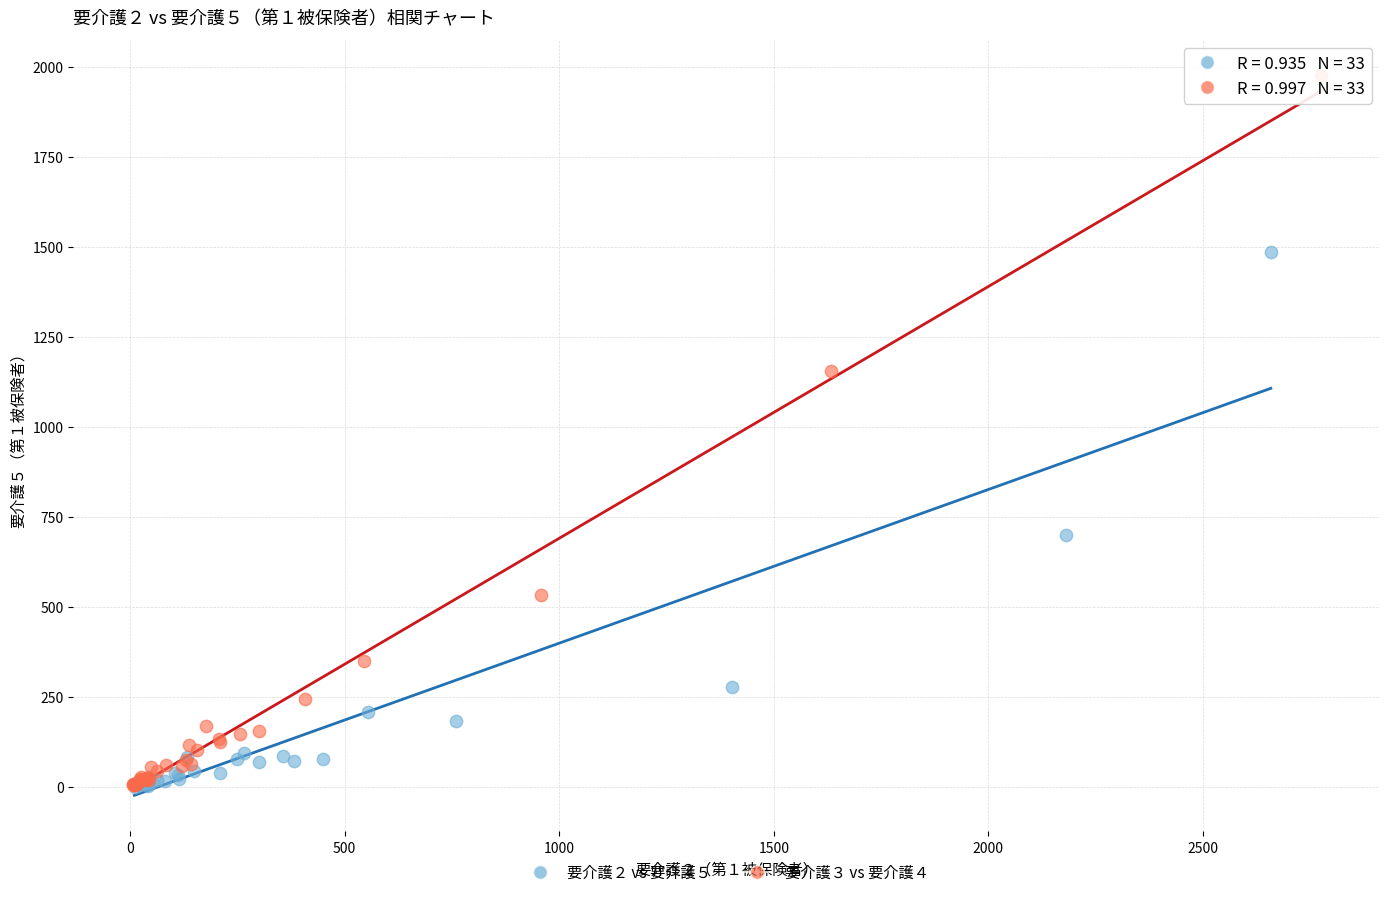

What are all the series names shown in the legend?

要介護２ vs 要介護５, 要介護３ vs 要介護４